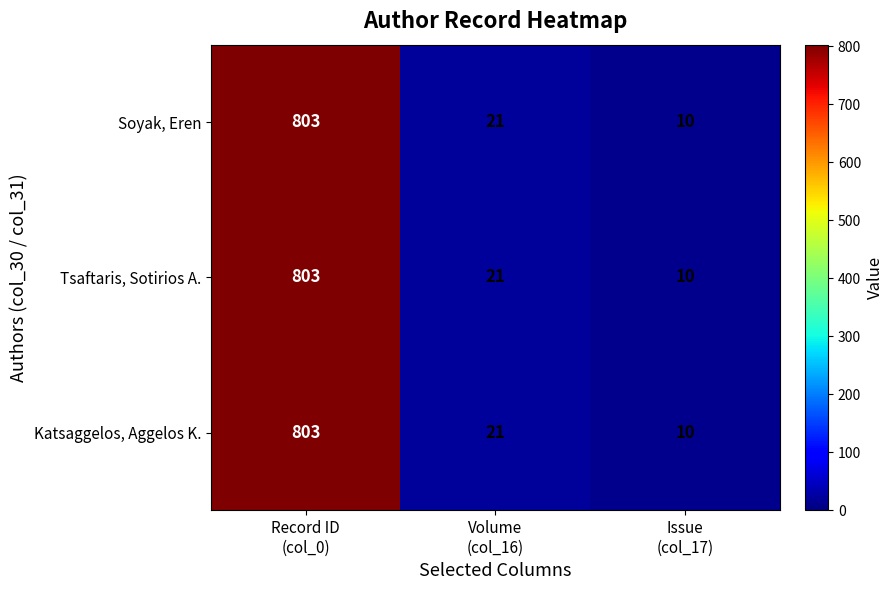

What is the difference between the maximum and minimum values in the Tsaftaris, Sotirios A. series?

793